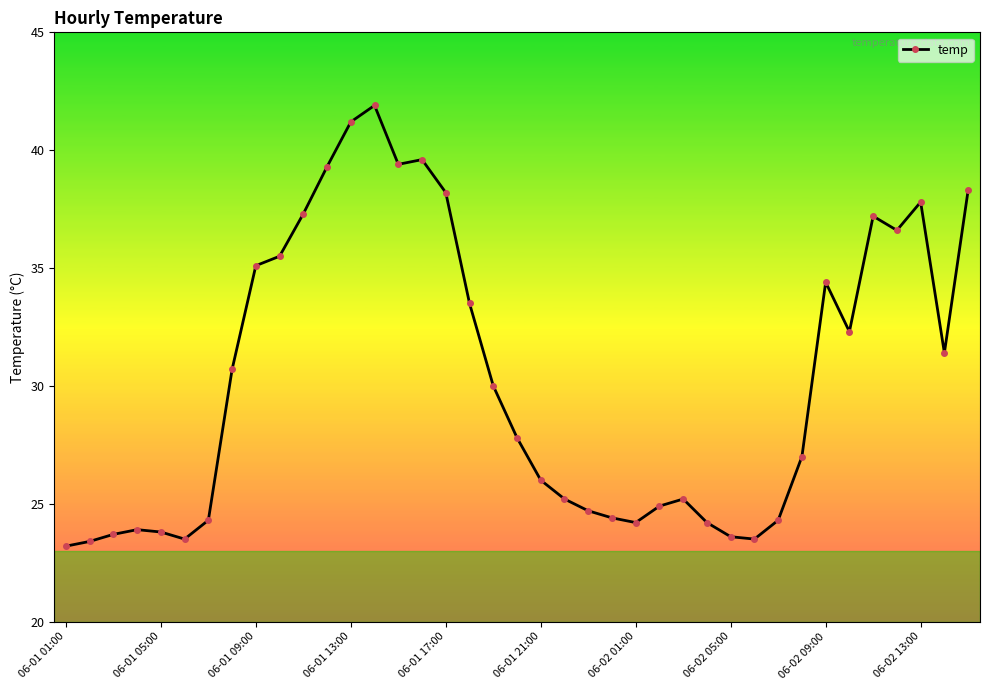

What is the difference between the maximum and minimum values?

18.7